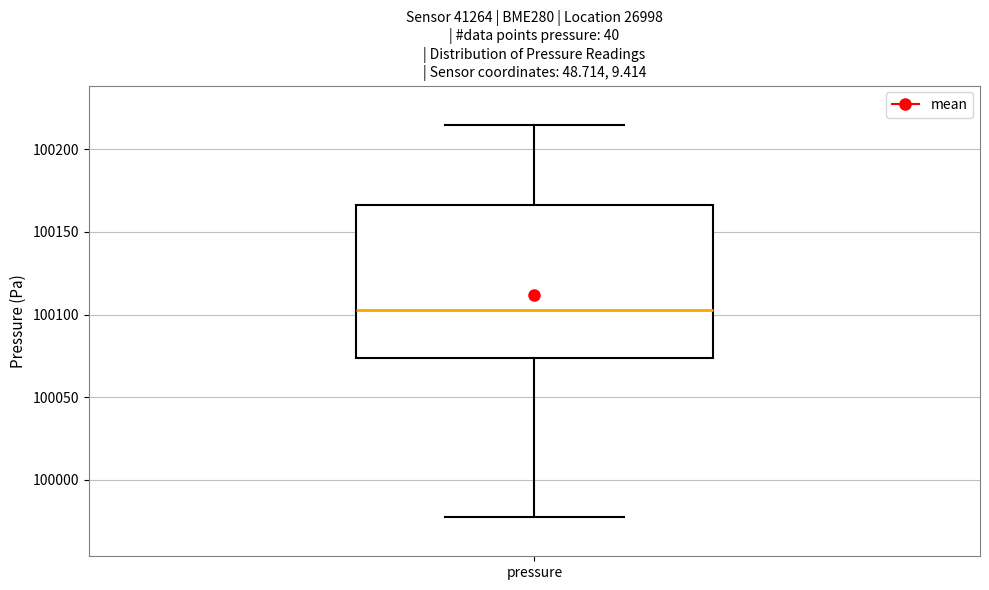

Transcribe this box plot: give where the median line is, the range the box spans, and where the two whiskers end, as read against the y-axis. The values are not printed on the chart, so give them approximately, as read against the axis.

median 100105, box 100075 to 100165, whiskers 99980 to 100215